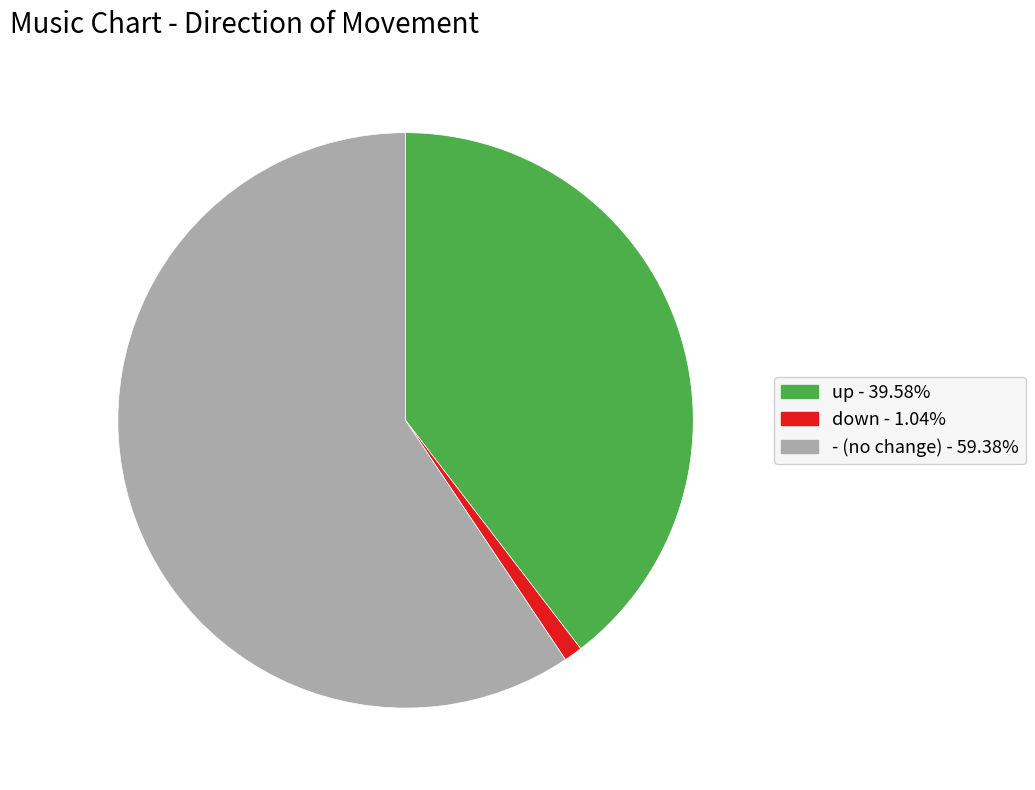

Which slice is the largest?

-